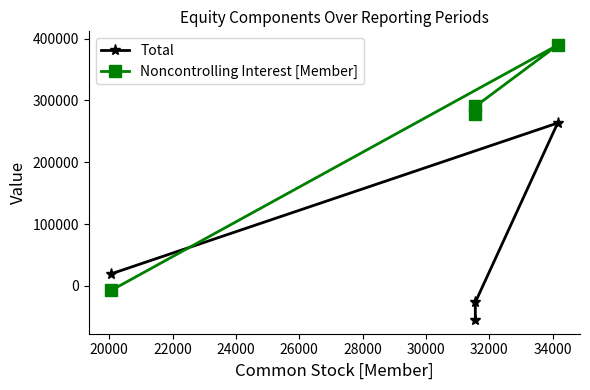

Does the chart have visible grid lines?

No